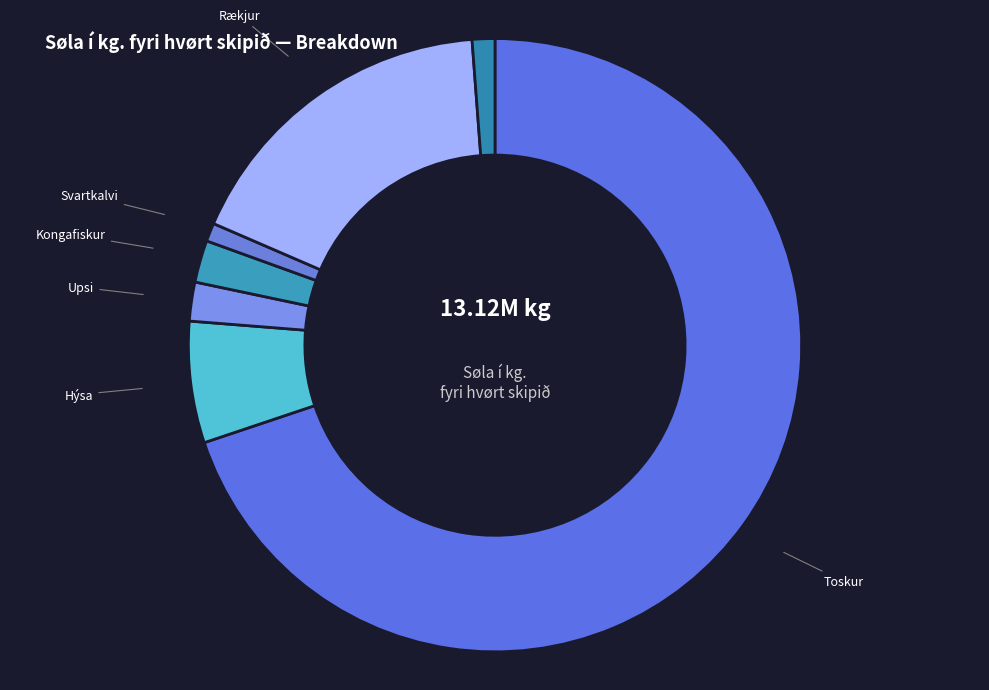

Between Annað and Kongafiskur, which is larger?

Kongafiskur